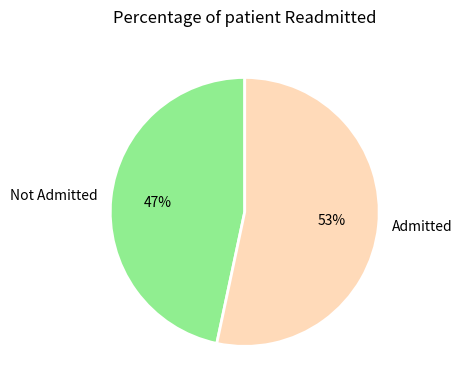

To the nearest percent, what portion does Not Admitted represent?

47%